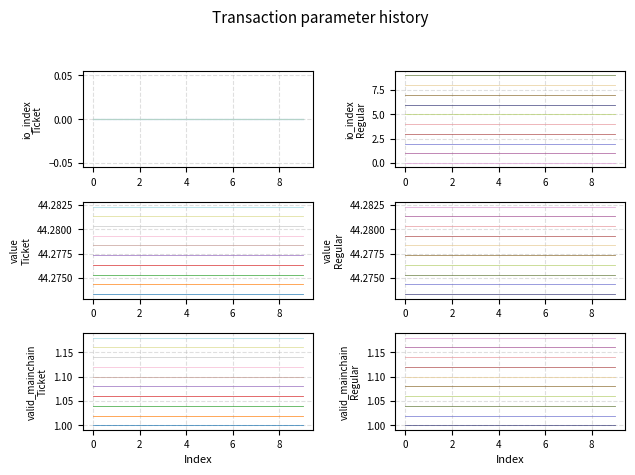

What are all the series names shown in the legend?

io_index_Ticket, io_index_Regular, value_Ticket, value_Regular, valid_mainchain_Ticket, valid_mainchain_Regular